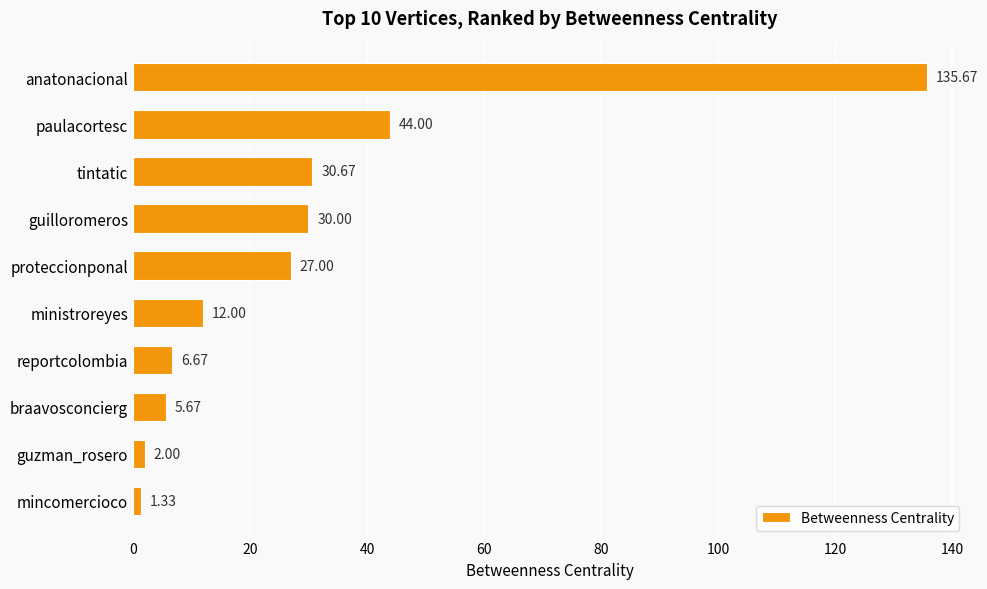

List the labels in order of value, largest first.

anatonacional, paulacortesc, tintatic, guilloromeros, proteccionponal, ministroreyes, reportcolombia, braavosconcierg, guzman_rosero, mincomercioco